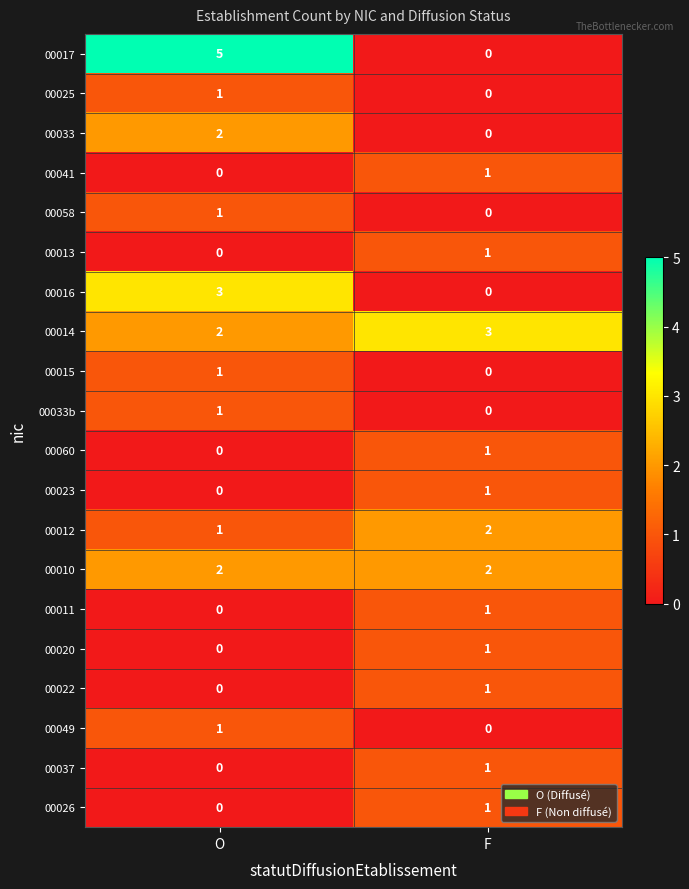

List the labels in order of 00020 value, largest first.

F, O